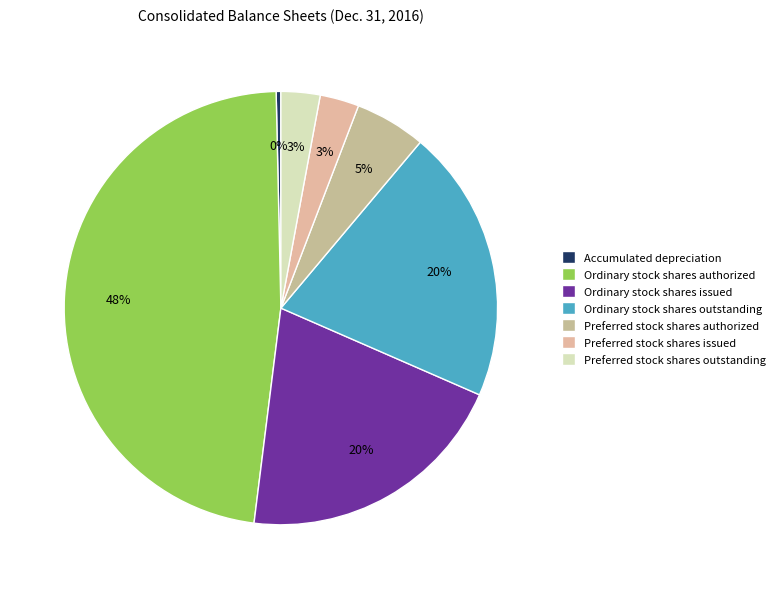

Is there any slice that represents more than half of the pie?

No